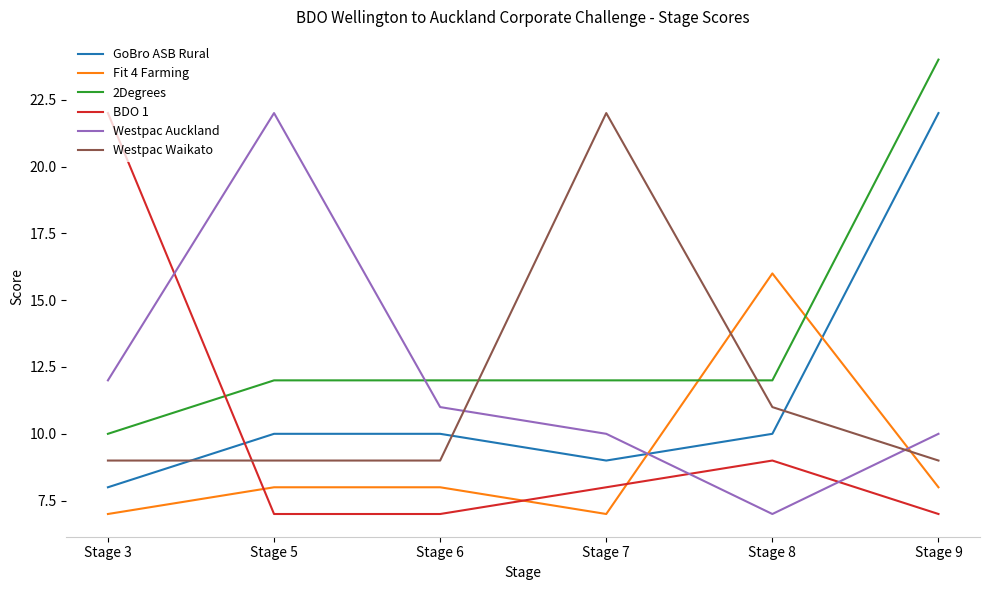

Reading left to right, transcribe all the data shown in this chart.

GoBro ASB Rural: 8	10	10	9	10	22
Fit 4 Farming: 7	8	8	7	16	8
2Degrees: 10	12	12	12	12	24
BDO 1: 22	7	7	8	9	7
Westpac Auckland: 12	22	11	10	7	10
Westpac Waikato: 9	9	9	22	11	9